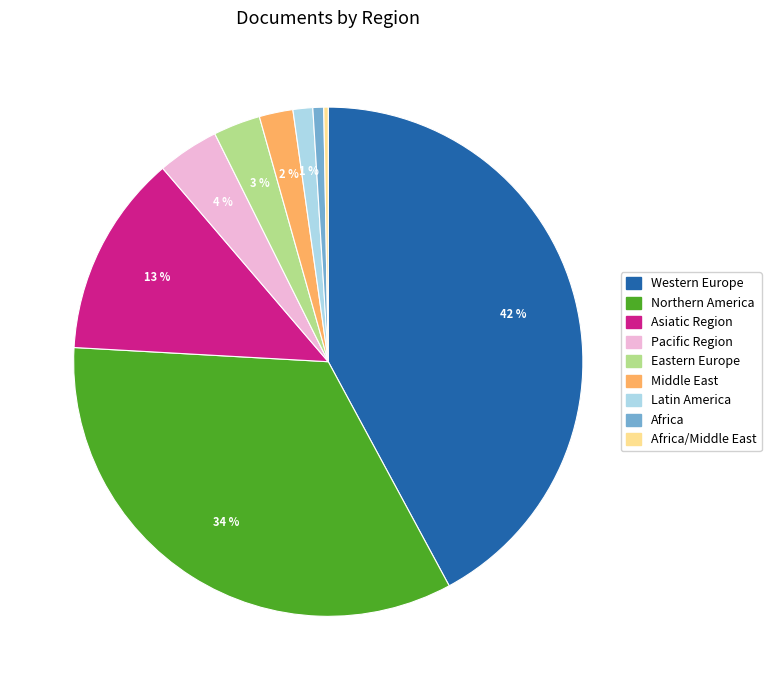

Is there a majority slice in this chart?

No